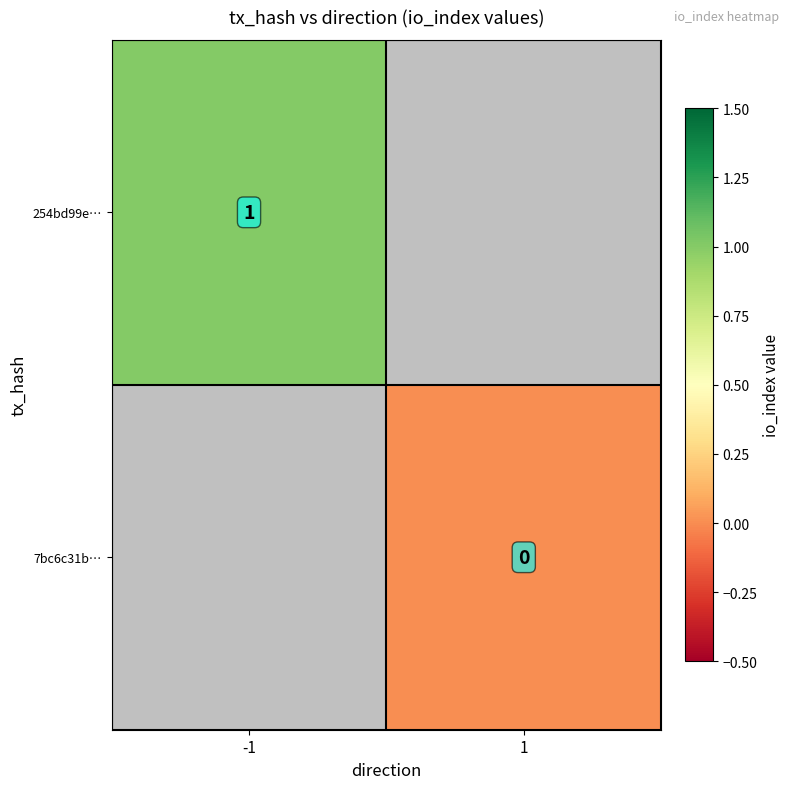

The 254bd99e… series shows 0 at -1. True or false?

False